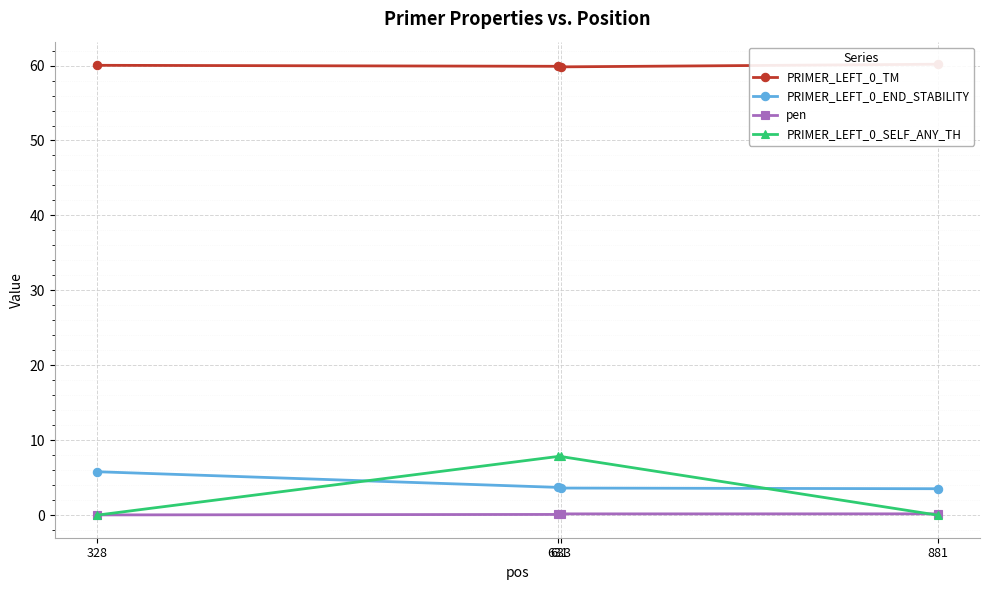

How many lines are shown in the chart?

4